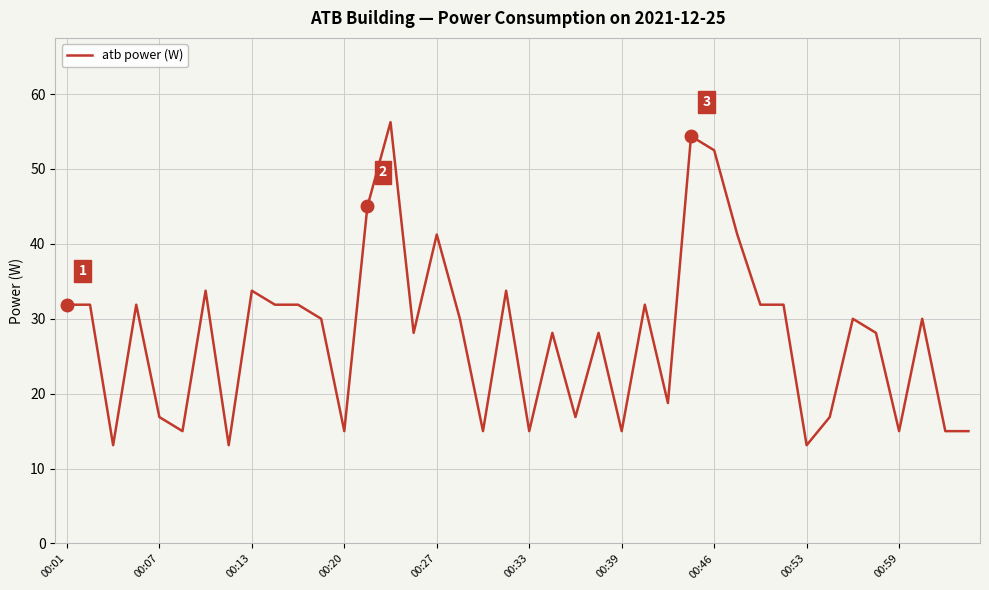

What is the smallest value displayed?

13.1